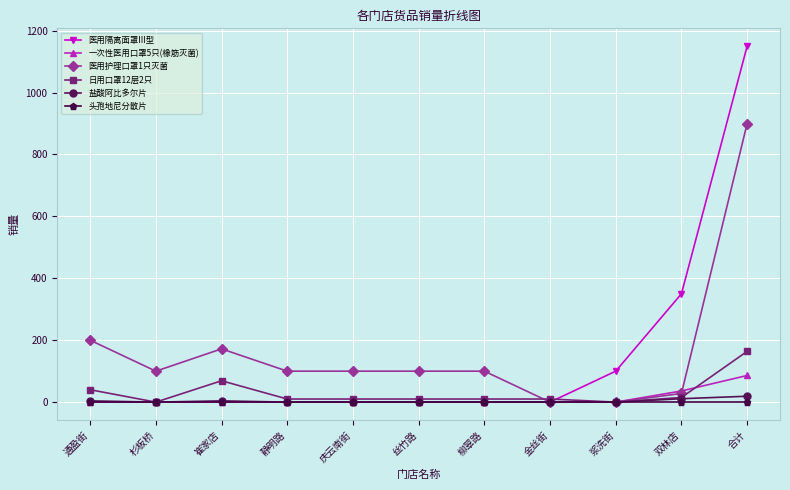

True or false: 一次性医用口罩5只(橡筋灭菌) has a value of 60 at 丝竹路.

False